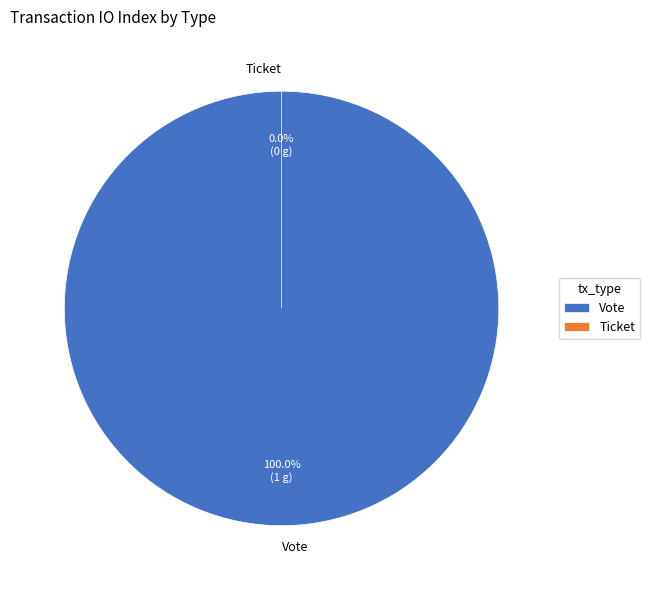

To the nearest percent, what portion does Vote represent?

100%